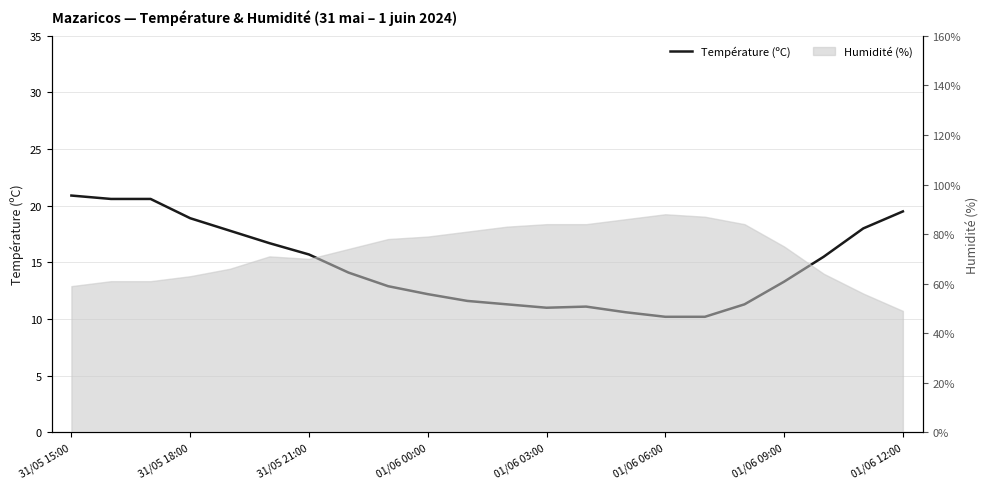

True or false: the data shows 11.3 at 11.

True